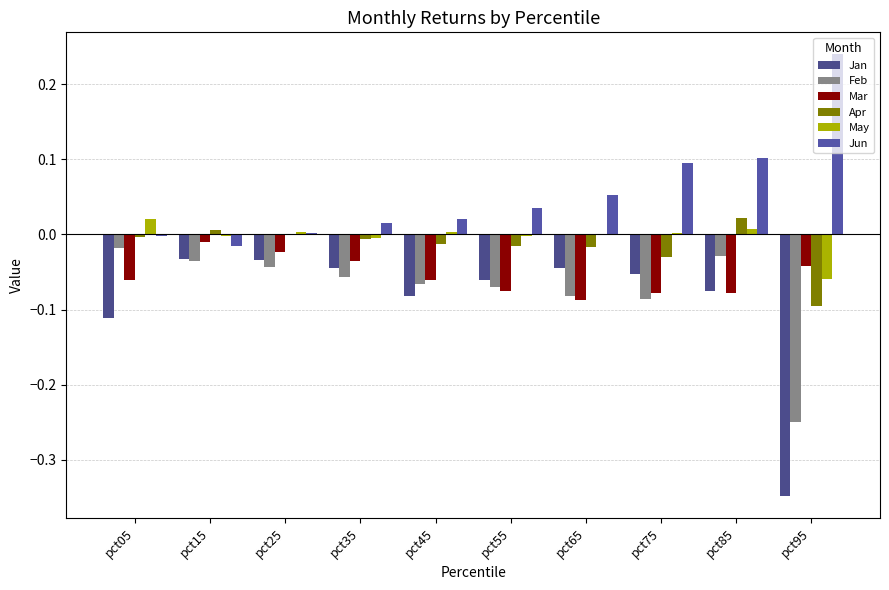

What is the minimum value for Apr?

-0.1